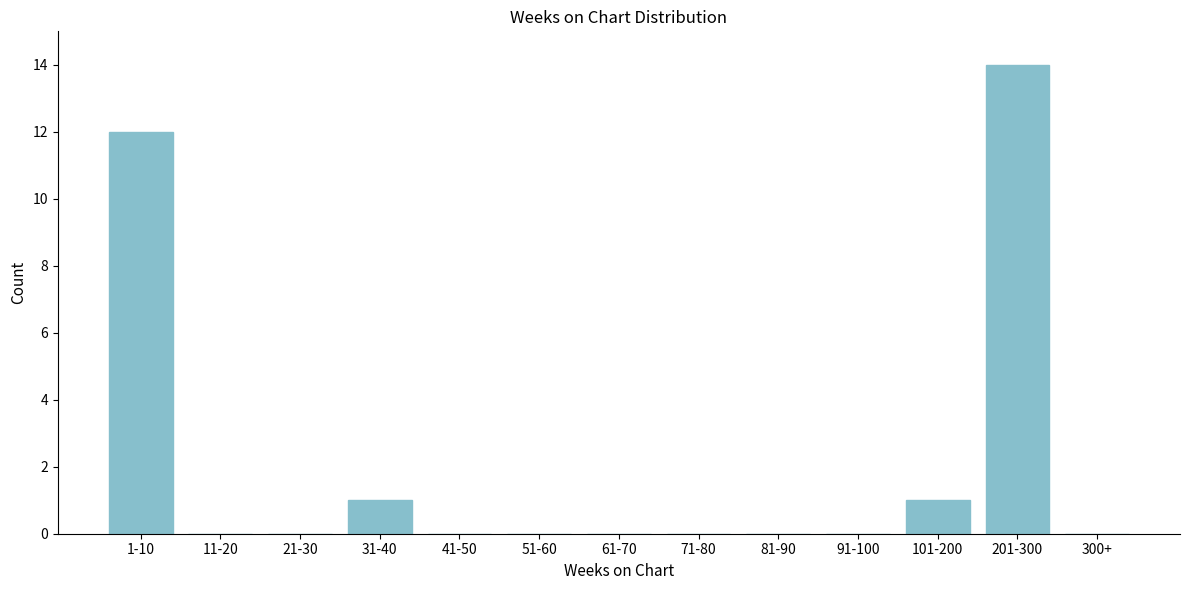

Reading left to right, list all the values displayed in this chart.

1-10=12	11-20=0	21-30=0	31-40=1	41-50=0	51-60=0	61-70=0	71-80=0	81-90=0	91-100=0	101-200=1	201-300=14	300+=0